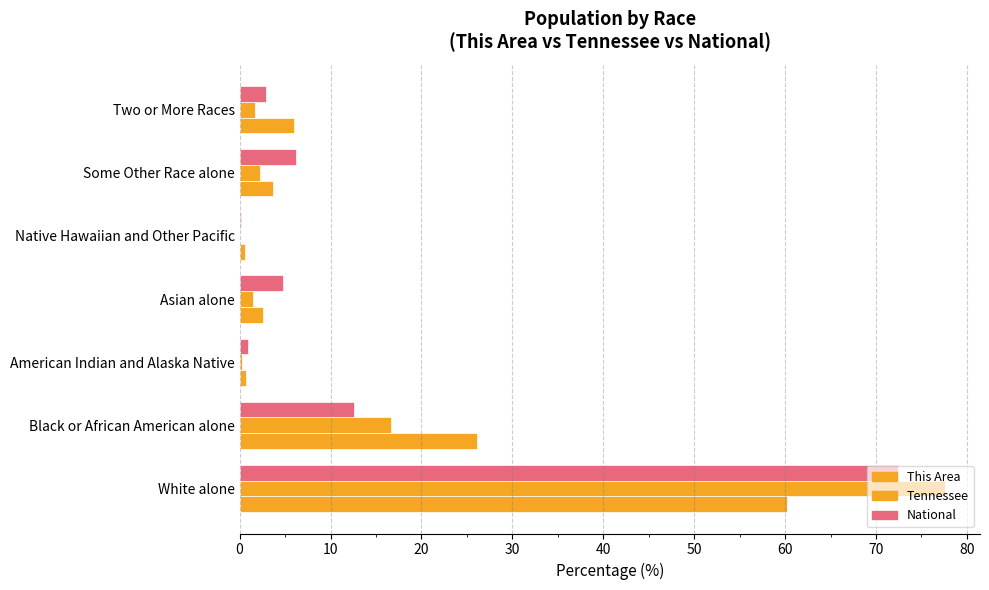

How many values in the Tennessee series exceed 1?

5